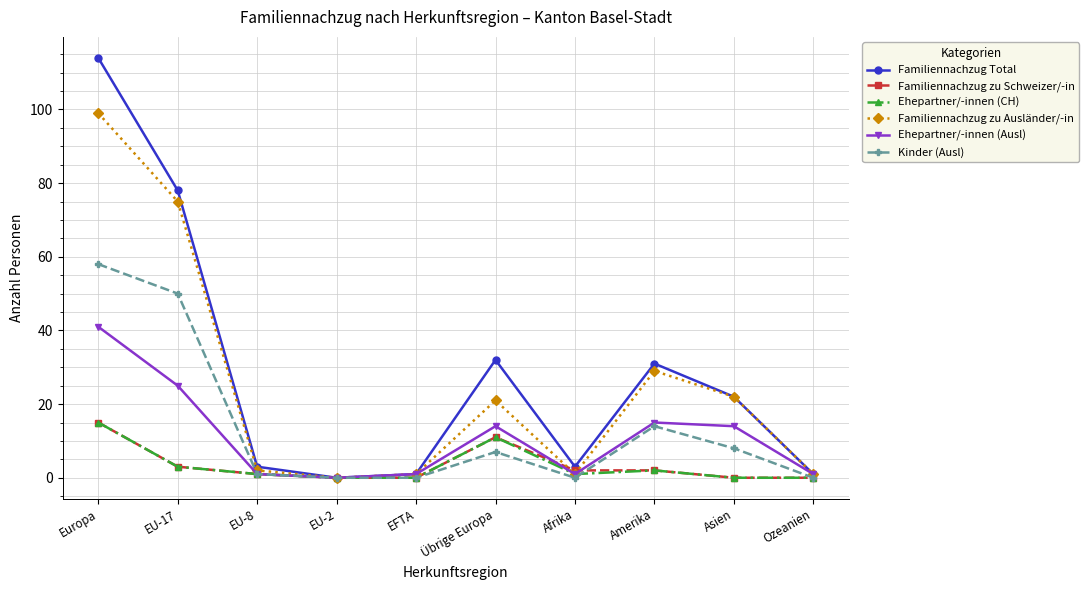

Reading right to left, extract all data points from this chart.

Familiennachzug Total: Ozeanien=1	Asien=22	Amerika=31	Afrika=3	Übrige Europa=32	EFTA=1	EU-2=0	EU-8=3	EU-17=78	Europa=114
Familiennachzug zu Schweizer/-in: Ozeanien=0	Asien=0	Amerika=2	Afrika=2	Übrige Europa=11	EFTA=0	EU-2=0	EU-8=1	EU-17=3	Europa=15
Ehepartner/-innen (CH): Ozeanien=0	Asien=0	Amerika=2	Afrika=1	Übrige Europa=11	EFTA=0	EU-2=0	EU-8=1	EU-17=3	Europa=15
Familiennachzug zu Ausländer/-in: Ozeanien=1	Asien=22	Amerika=29	Afrika=1	Übrige Europa=21	EFTA=1	EU-2=0	EU-8=2	EU-17=75	Europa=99
Ehepartner/-innen (Ausl): Ozeanien=1	Asien=14	Amerika=15	Afrika=1	Übrige Europa=14	EFTA=1	EU-2=0	EU-8=1	EU-17=25	Europa=41
Kinder (Ausl): Ozeanien=0	Asien=8	Amerika=14	Afrika=0	Übrige Europa=7	EFTA=0	EU-2=0	EU-8=1	EU-17=50	Europa=58